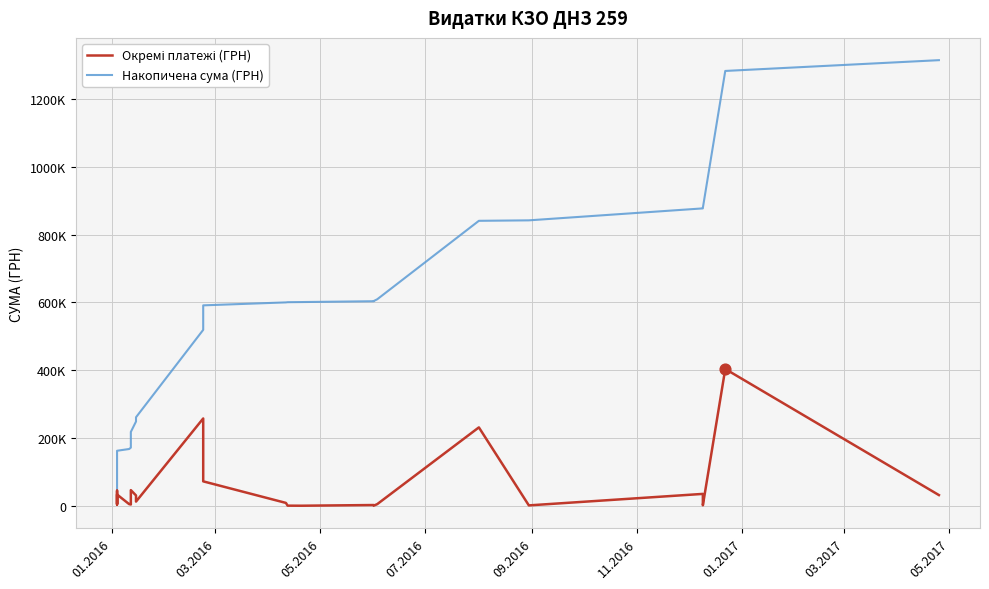

At how many categories does at least one series exceed 460639?

14